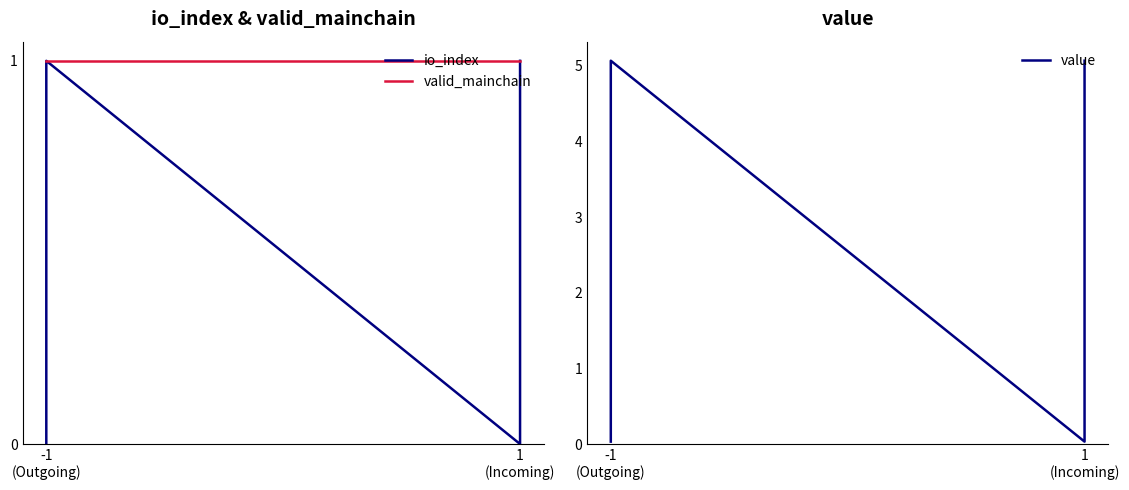

Between -1 (Outgoing) and 1 (Incoming), which series saw the biggest shift?

value